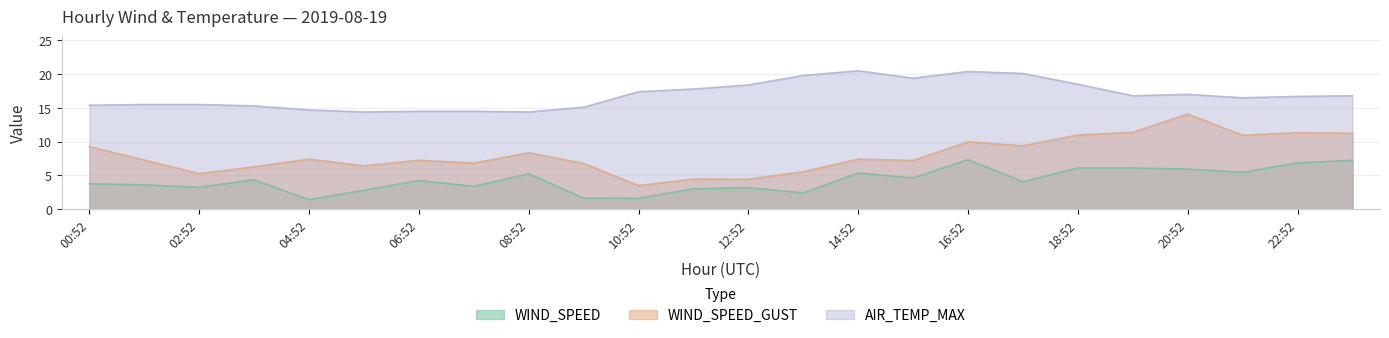

In WIND_SPEED, how many points are higher than both neighbors (excluding endpoints)?

6